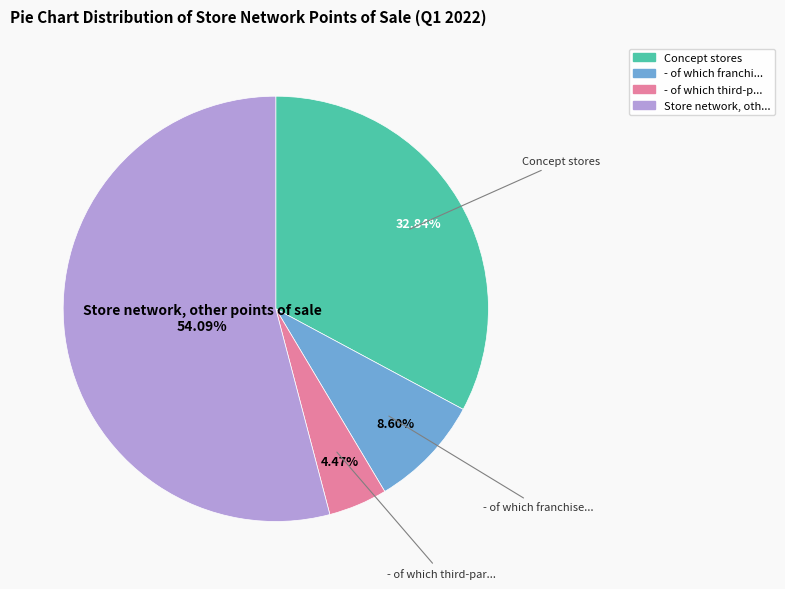

How many slices are in this pie chart?

4